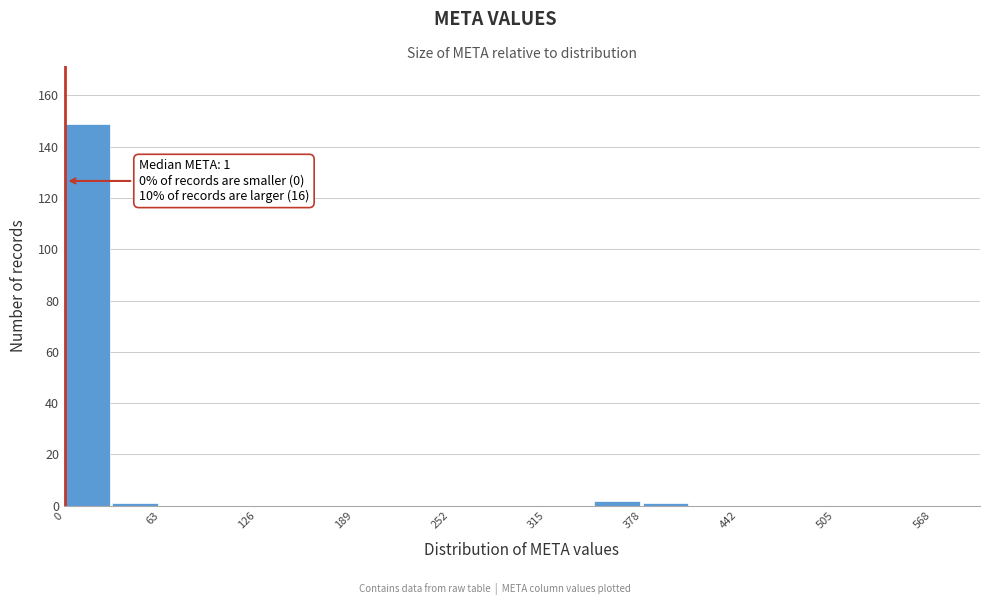

Around what value on the x-axis is the tallest bar? Give the approximate position of its centre, as read against the axis.

20